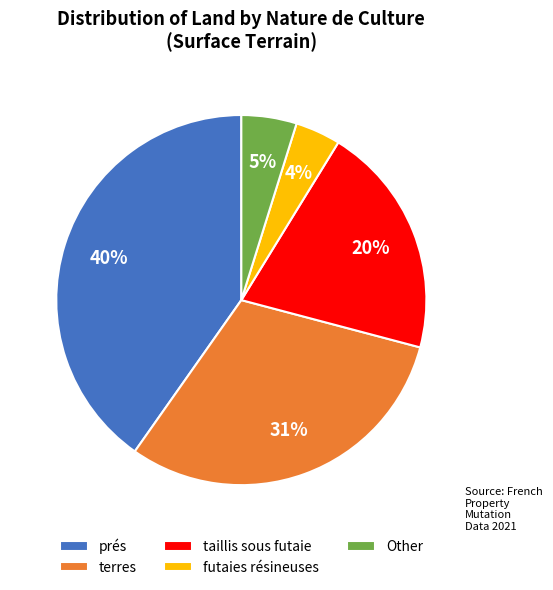

Is there any slice that represents more than half of the pie?

No